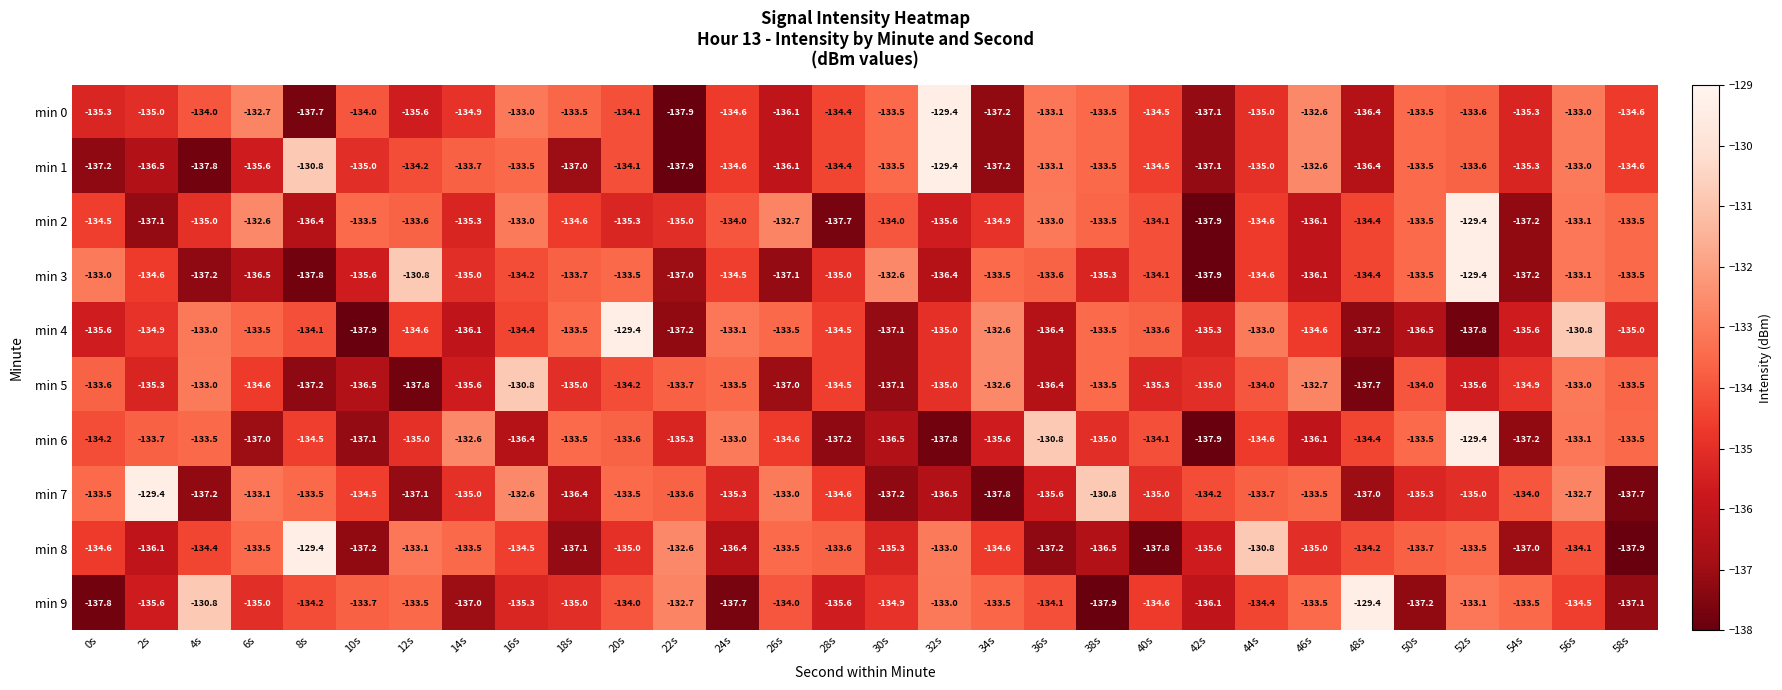

At which label does min 1 reach its minimum?

22s